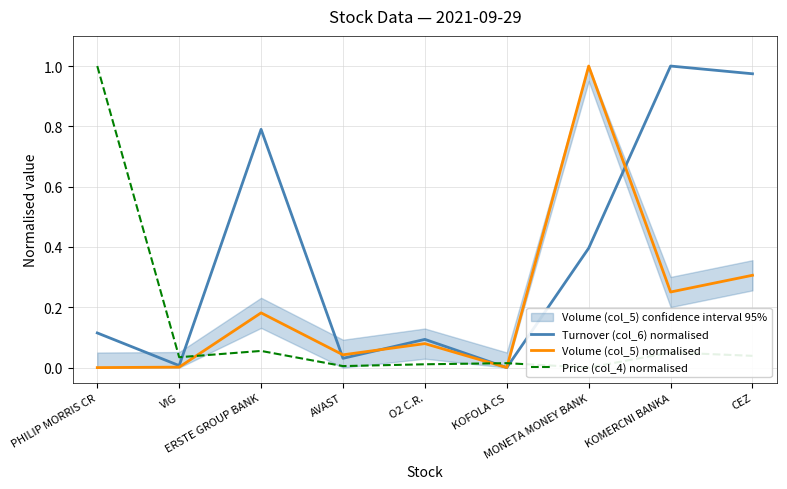

Which series has the widest spread of values?

Turnover (col_6) normalised